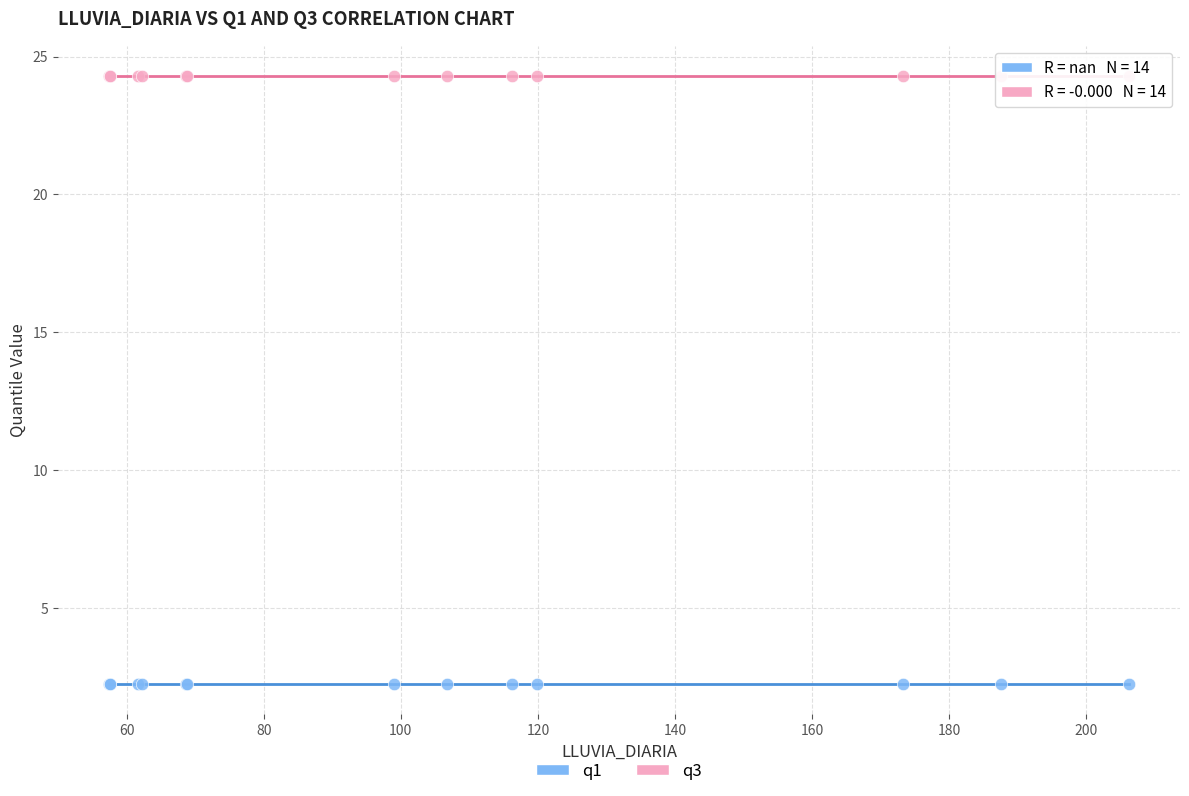

Which series reaches the minimum Y coordinate?

q1